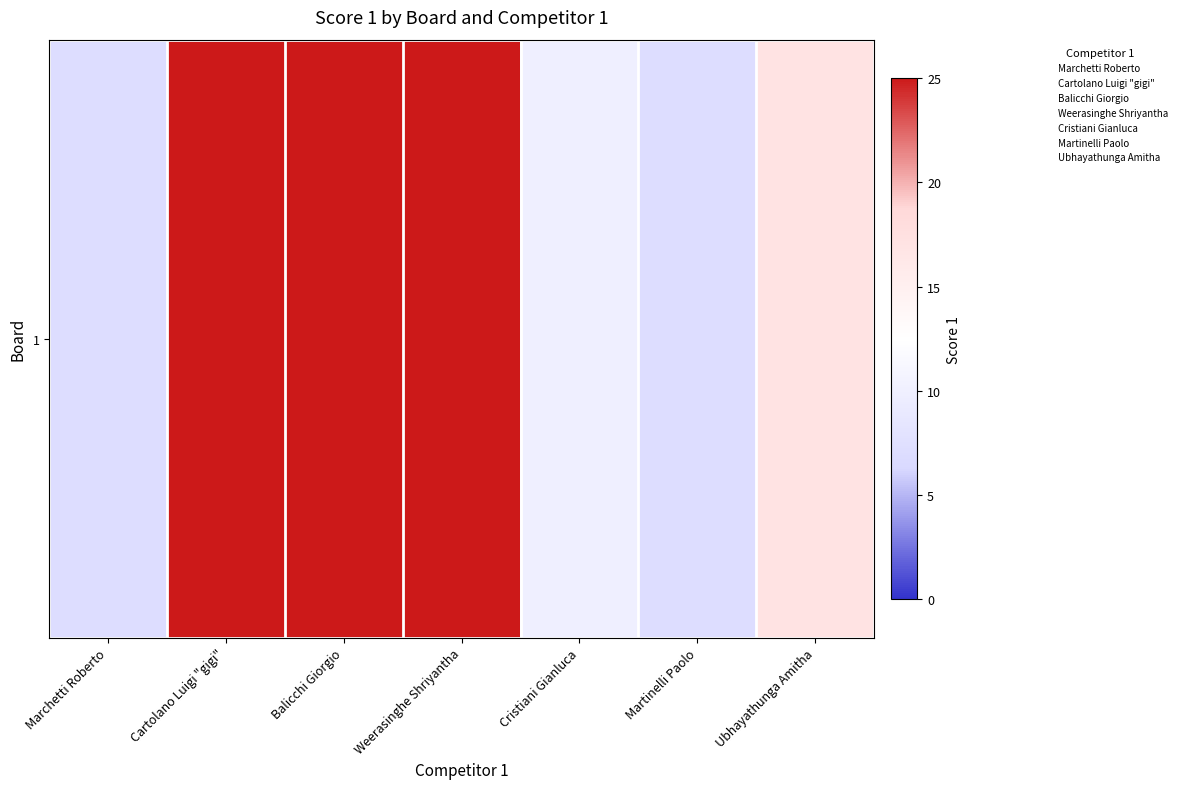

The chart shows a value of 10 at Marchetti Roberto. True or false?

False